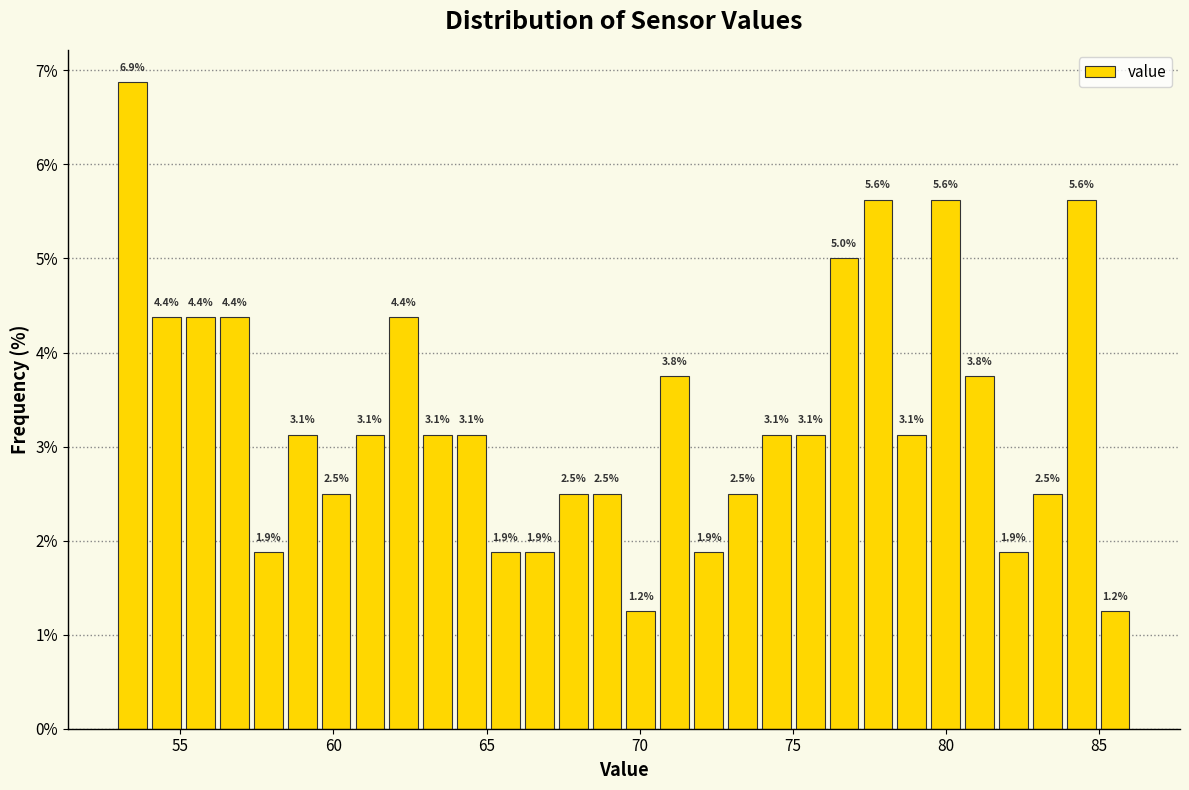

Read against the x-axis, roughly where is the centre of the tallest bar?

53.5